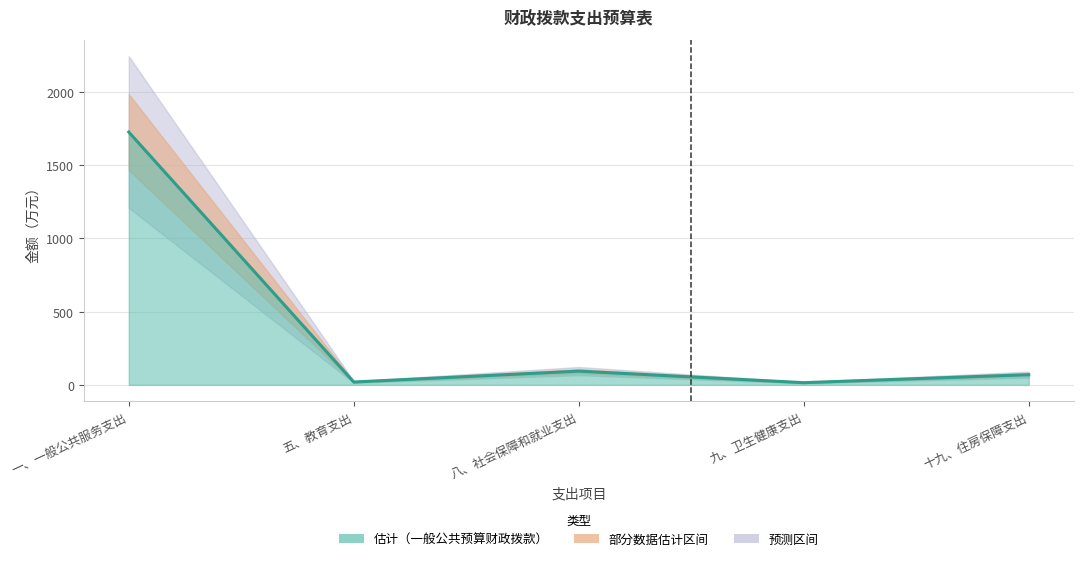

How many points are lower than both their immediate neighbors (excluding endpoints)?

2